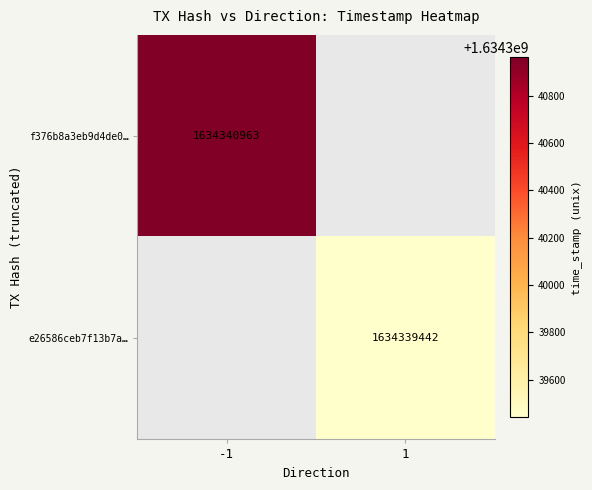

What is the difference between the f376b8a3eb9d4de04e19ad4ca1de072e9b12d3a values at time_stamp and direction?

1634340964